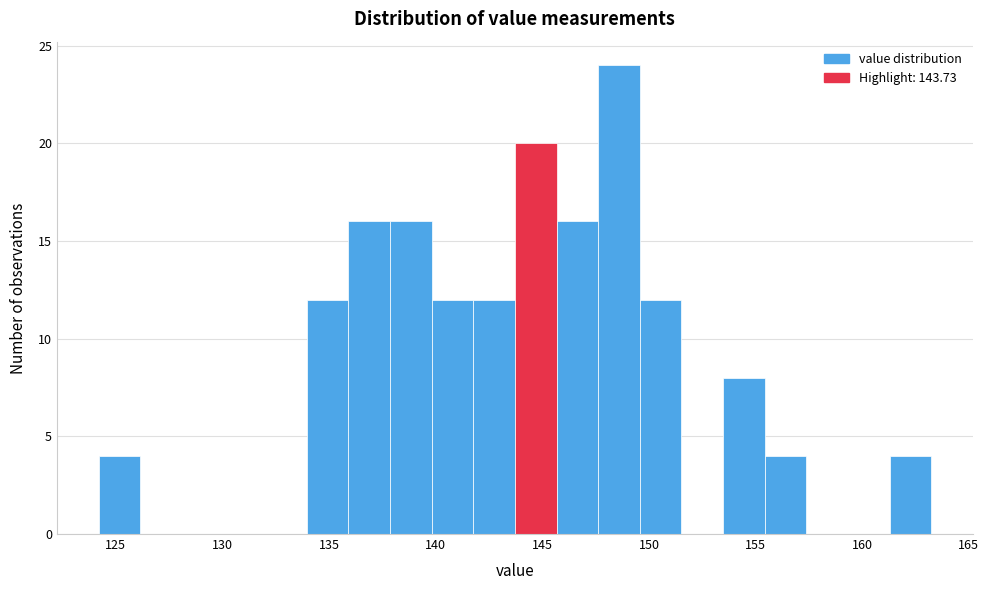

Around what value on the x-axis is the tallest bar? Give the approximate position of its centre, as read against the axis.

148.5